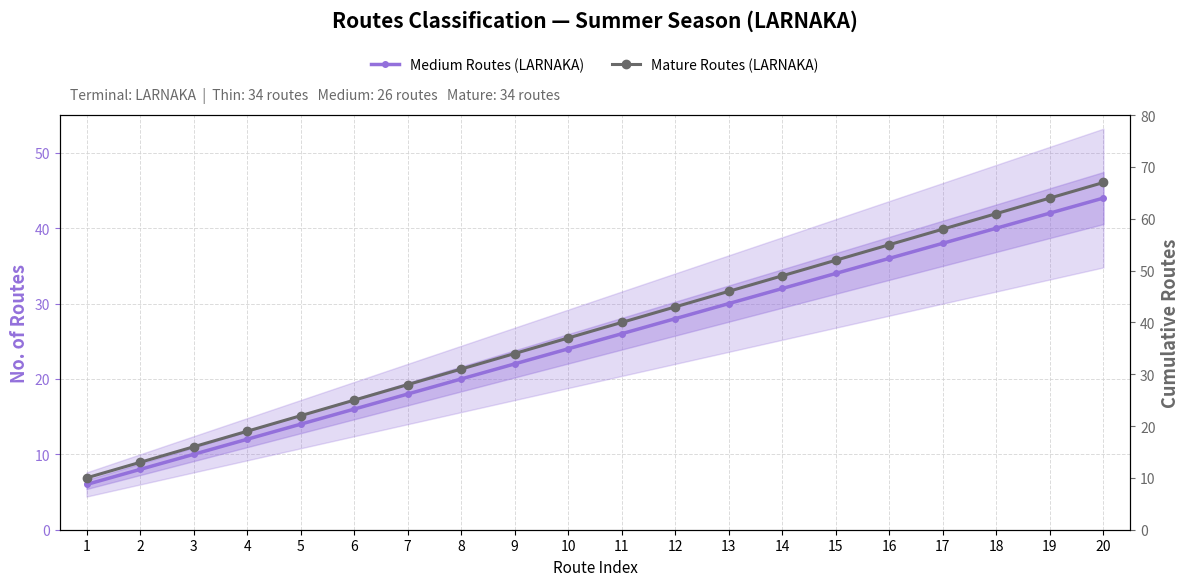

What are all the series names shown in the legend?

Medium Routes (LARNAKA), Mature Routes (LARNAKA)